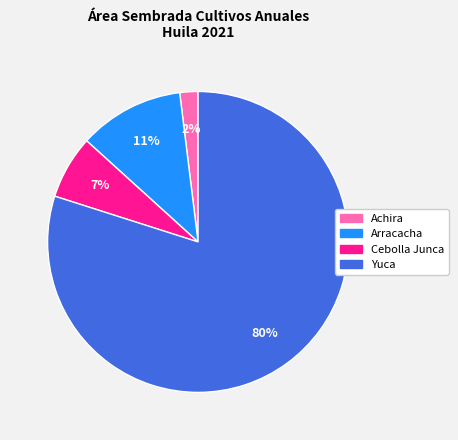

Is it true that Arracacha is 11% of the pie?

True